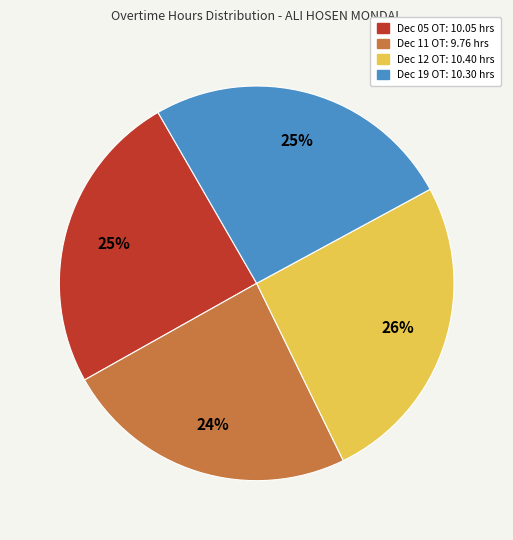

To the nearest percent, what is the average slice percentage?

25%